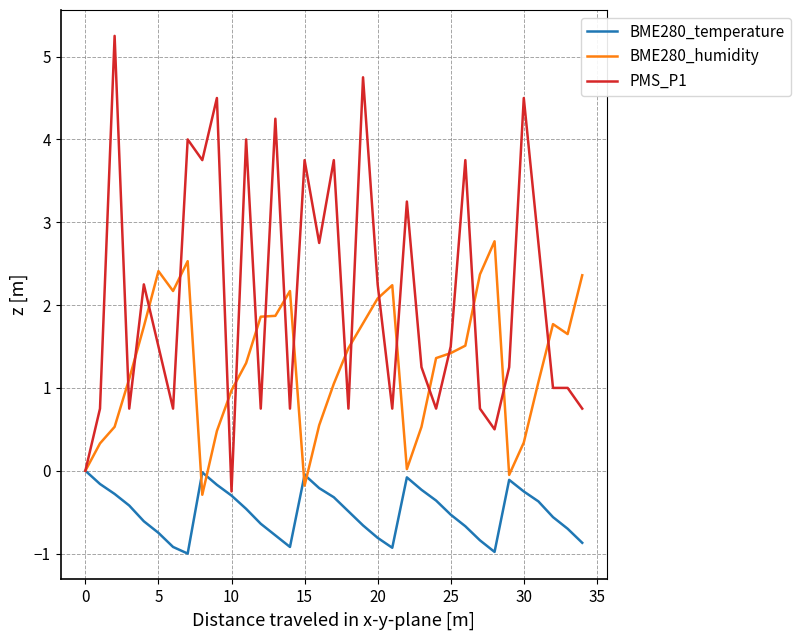

List the series in order of their overall mean, lowest first.

BME280_temperature, BME280_humidity, PMS_P1